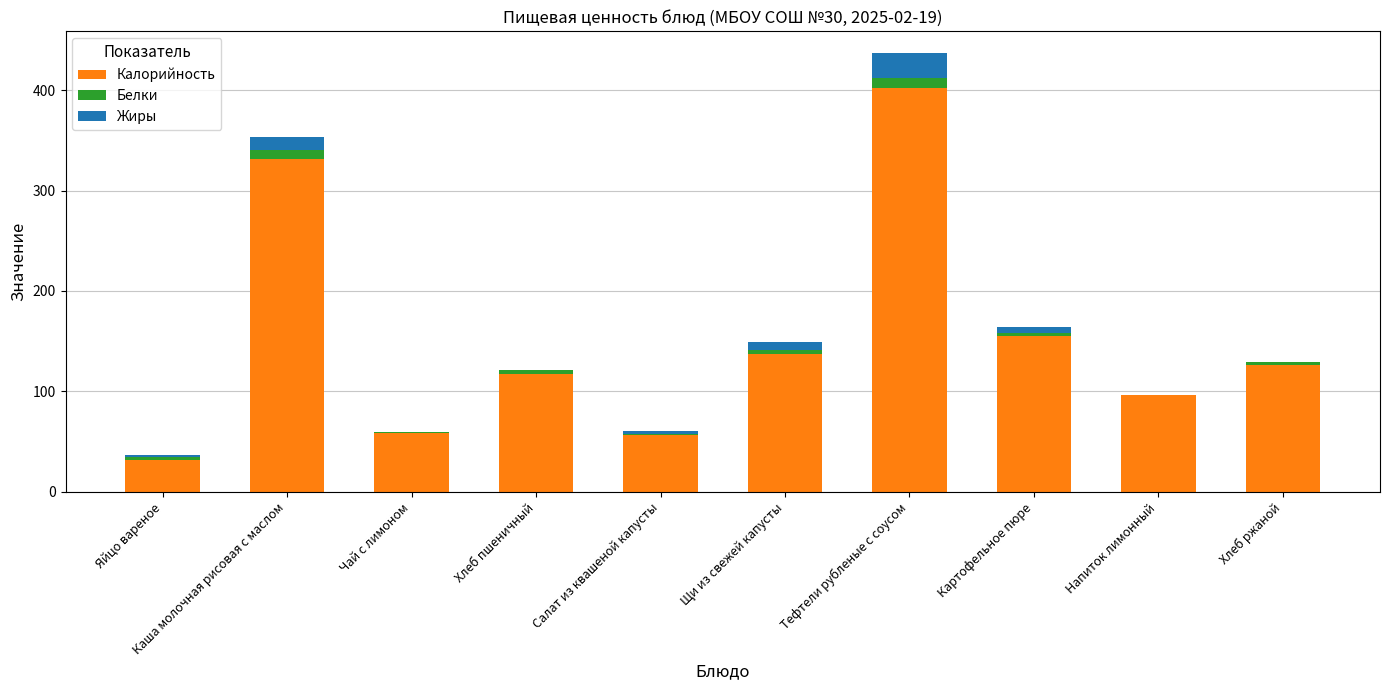

How many distinct data groups are displayed?

3